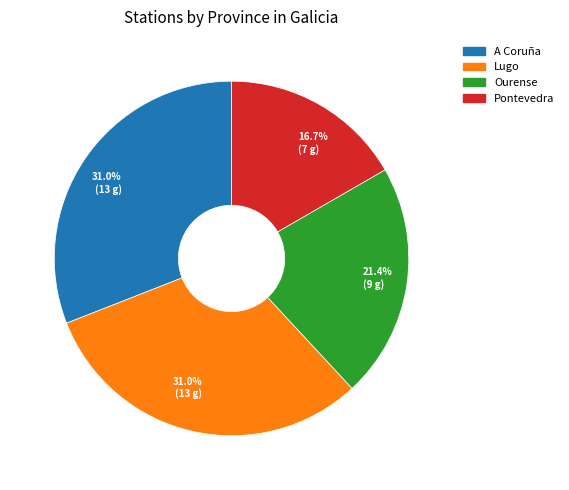

Is there a majority slice in this chart?

No